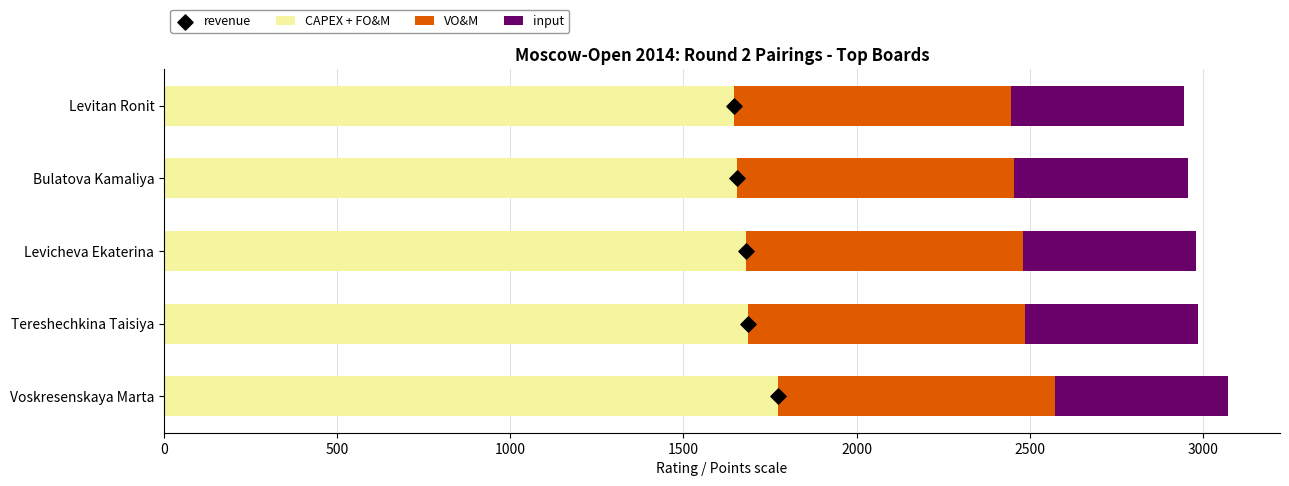

Which series reaches the maximum Y coordinate?

CAPEX + FO&M